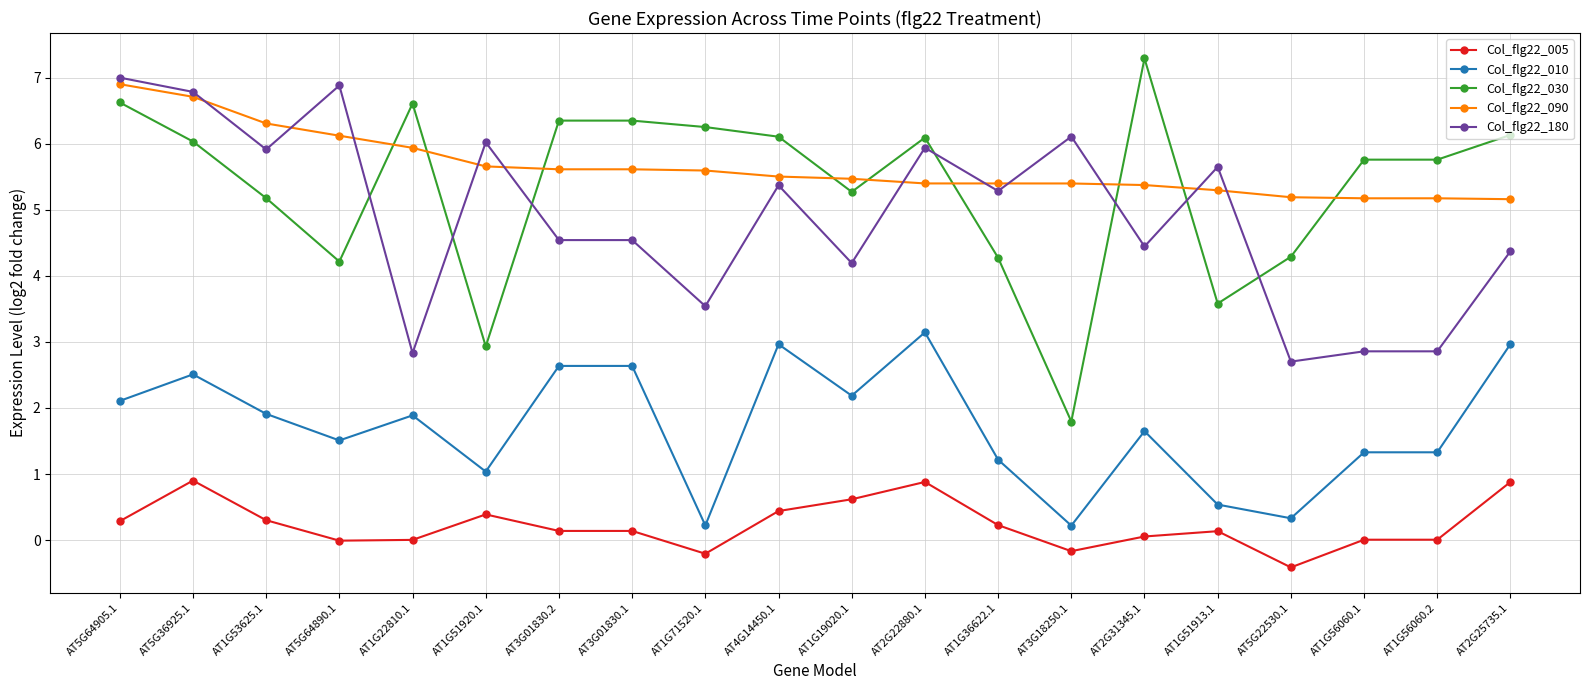

What are all the series names shown in the legend?

Col_flg22_005, Col_flg22_010, Col_flg22_030, Col_flg22_090, Col_flg22_180